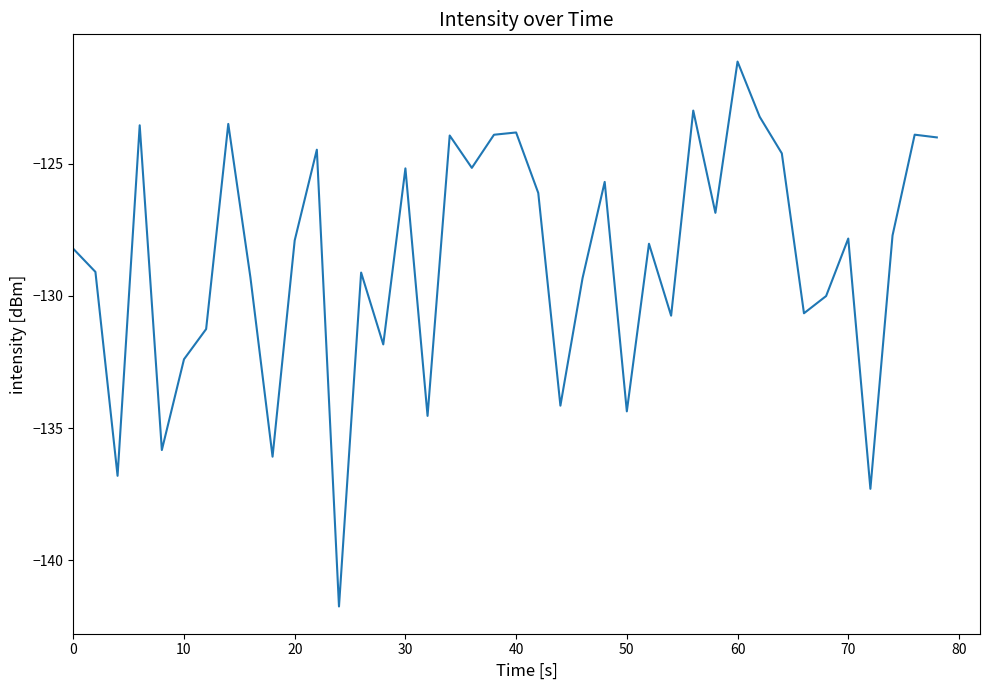

What is the maximum value shown in the chart?

-121.1